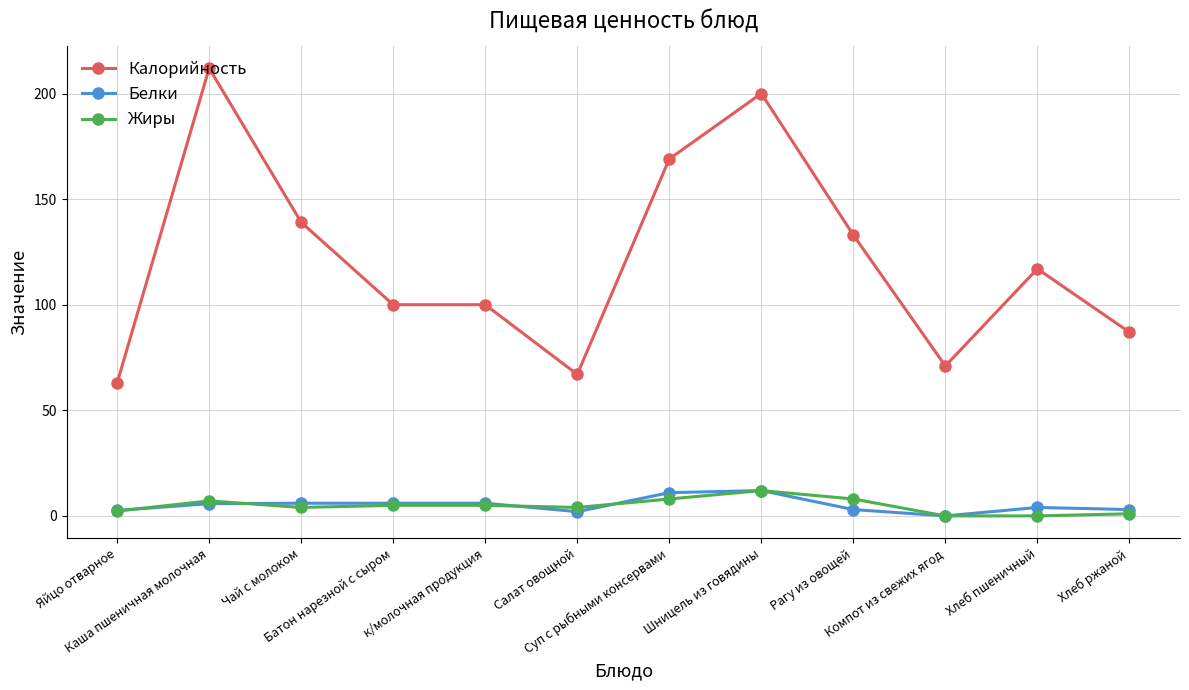

How many values in the Белки series are below 5?

6